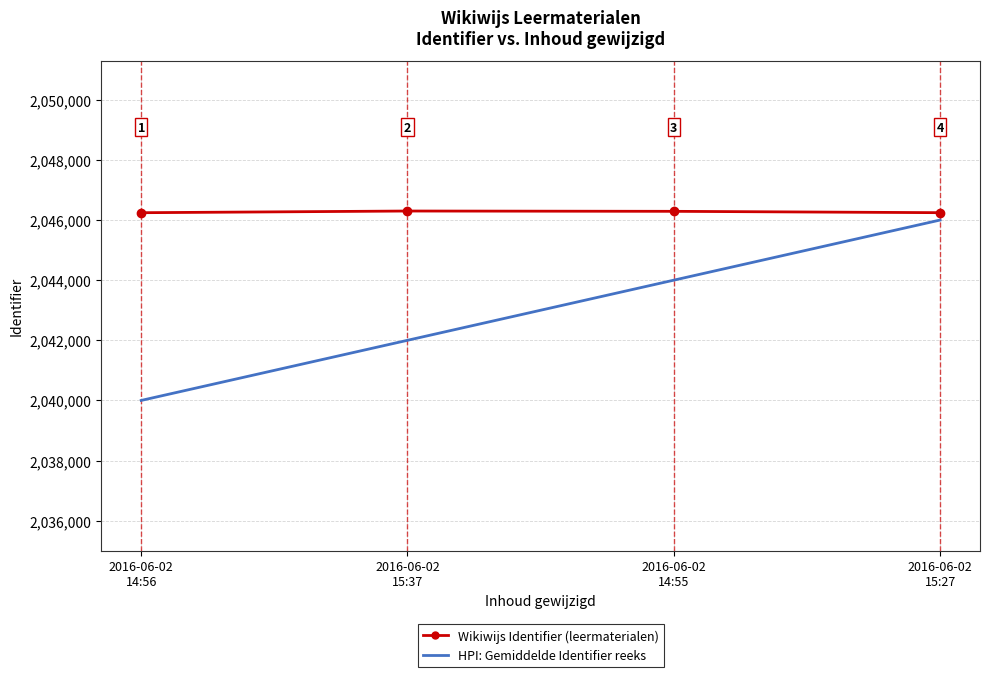

How many values in the HPI: Gemiddelde Identifier reeks series are below 2044000?

2